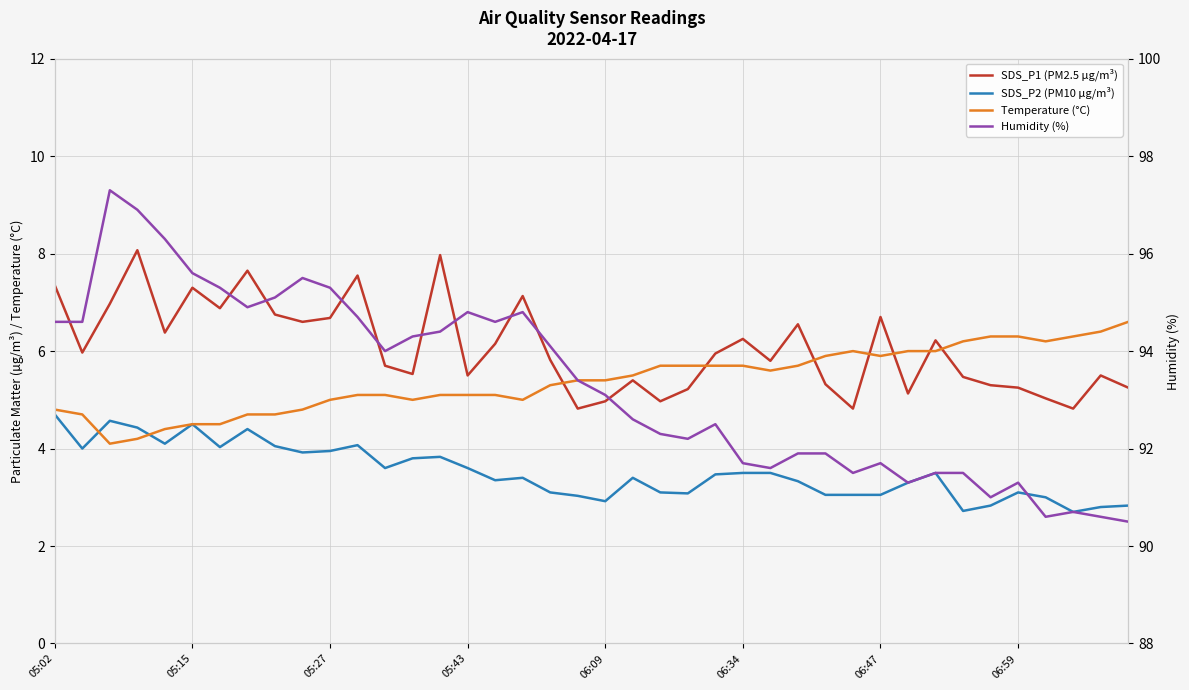

Is this an area chart (filled region under the line)?

No